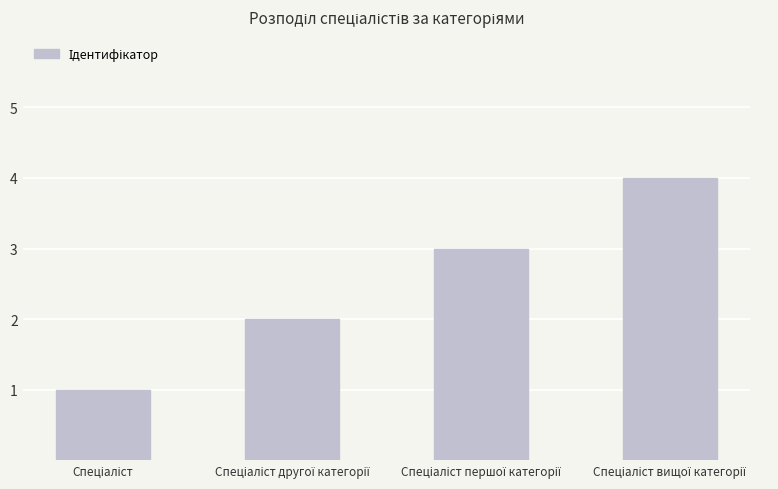

What is the maximum value shown in the chart?

4